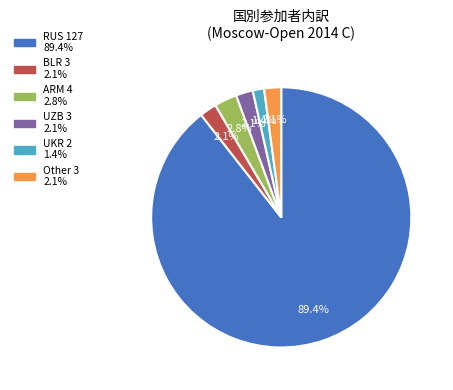

Is there a majority slice in this chart?

Yes